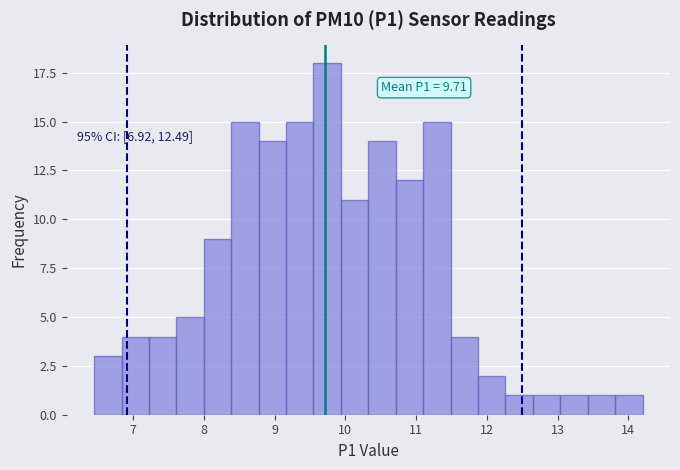

Around what value on the x-axis is the tallest bar? Give the approximate position of its centre, as read against the axis.

9.7